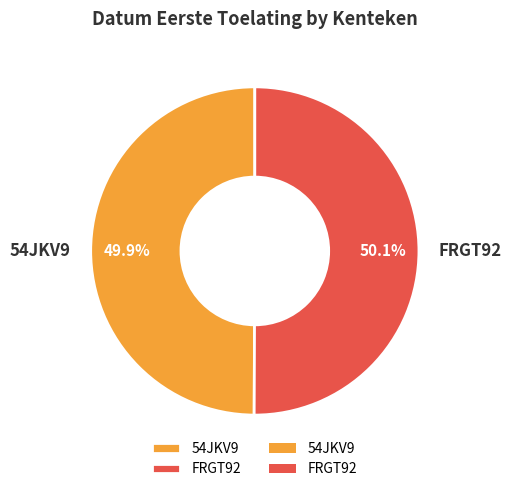

Count the number of slices in the pie.

2